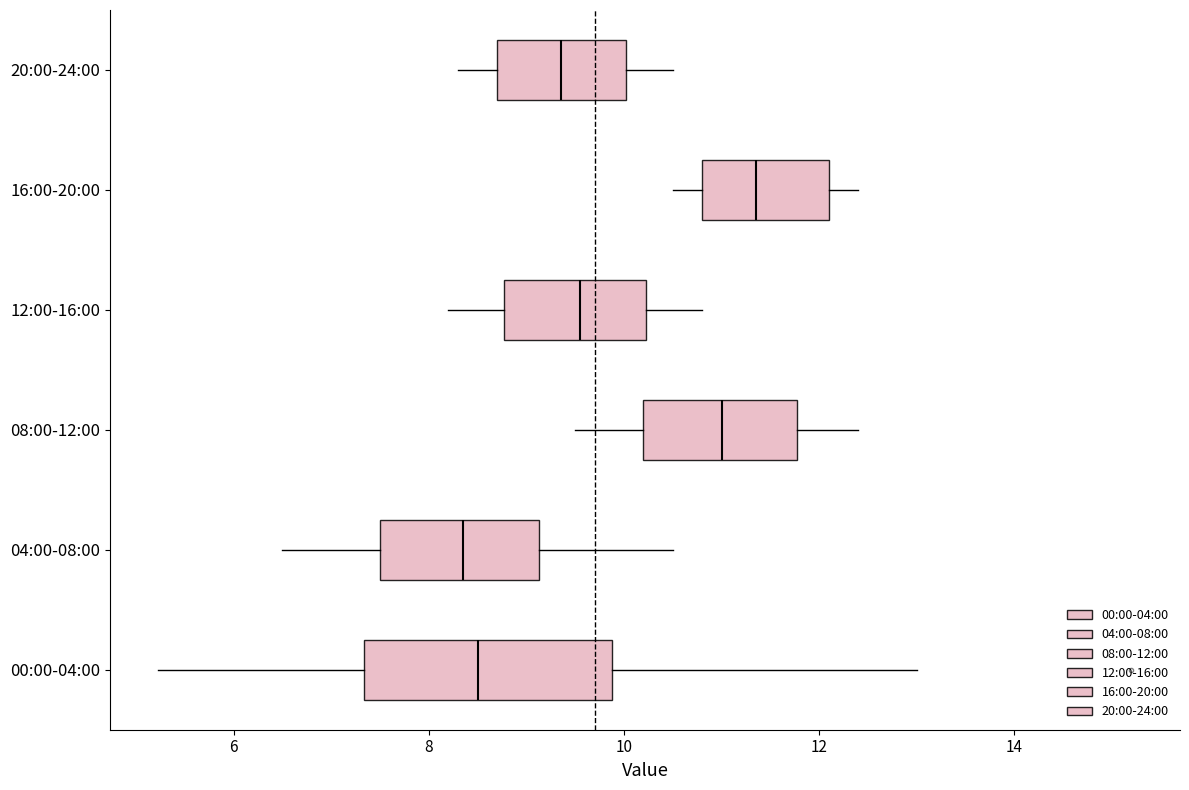

Reading bottom to top, read every box against the x-axis: the position of its median line, the range the box covers, and the ends of its whiskers. The values are not printed on the chart, so give them approximately, as read against the axis.

00:00-04:00: median 8.6, box 7.4 to 9.8, whiskers 5.2 to 13.0
04:00-08:00: median 8.4, box 7.6 to 9.2, whiskers 6.6 to 10.6
08:00-12:00: median 11.0, box 10.2 to 11.8, whiskers 9.6 to 12.4
12:00-16:00: median 9.6, box 8.8 to 10.2, whiskers 8.2 to 10.8
16:00-20:00: median 11.4, box 10.8 to 12.2, whiskers 10.6 to 12.4
20:00-24:00: median 9.4, box 8.8 to 10.0, whiskers 8.4 to 10.6